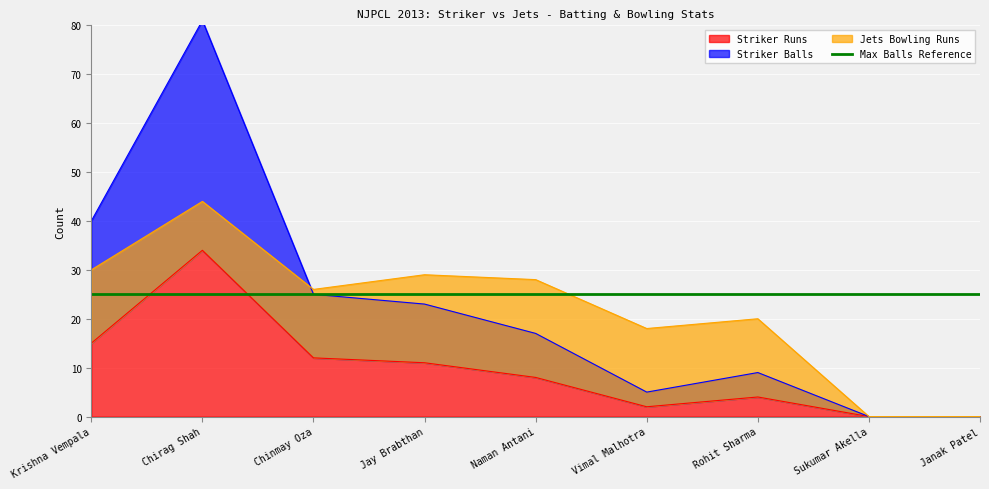

At which category does Striker Balls reach its first local peak?

Chirag Shah